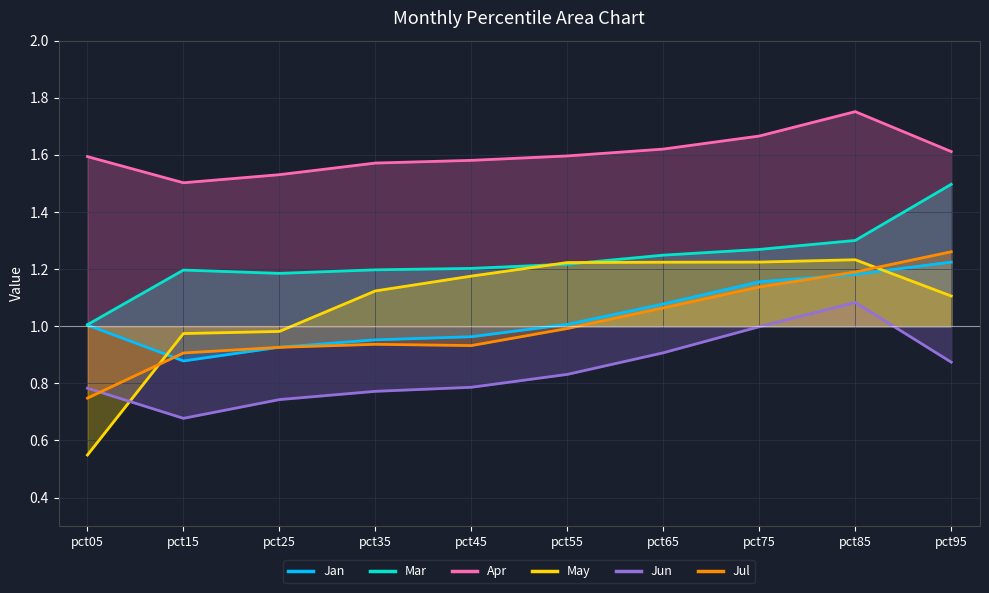

Rank the series at pct25 from highest to lowest value.

Apr, Mar, May, Jan, Jul, Jun